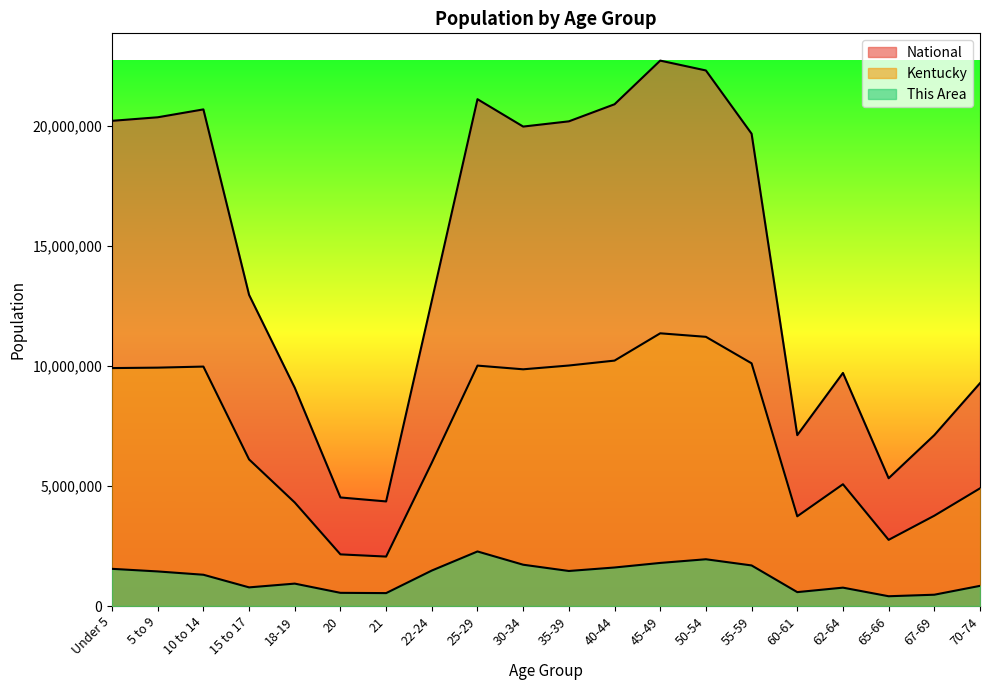

In National, how many points are lower than both neighbors (excluding endpoints)?

4